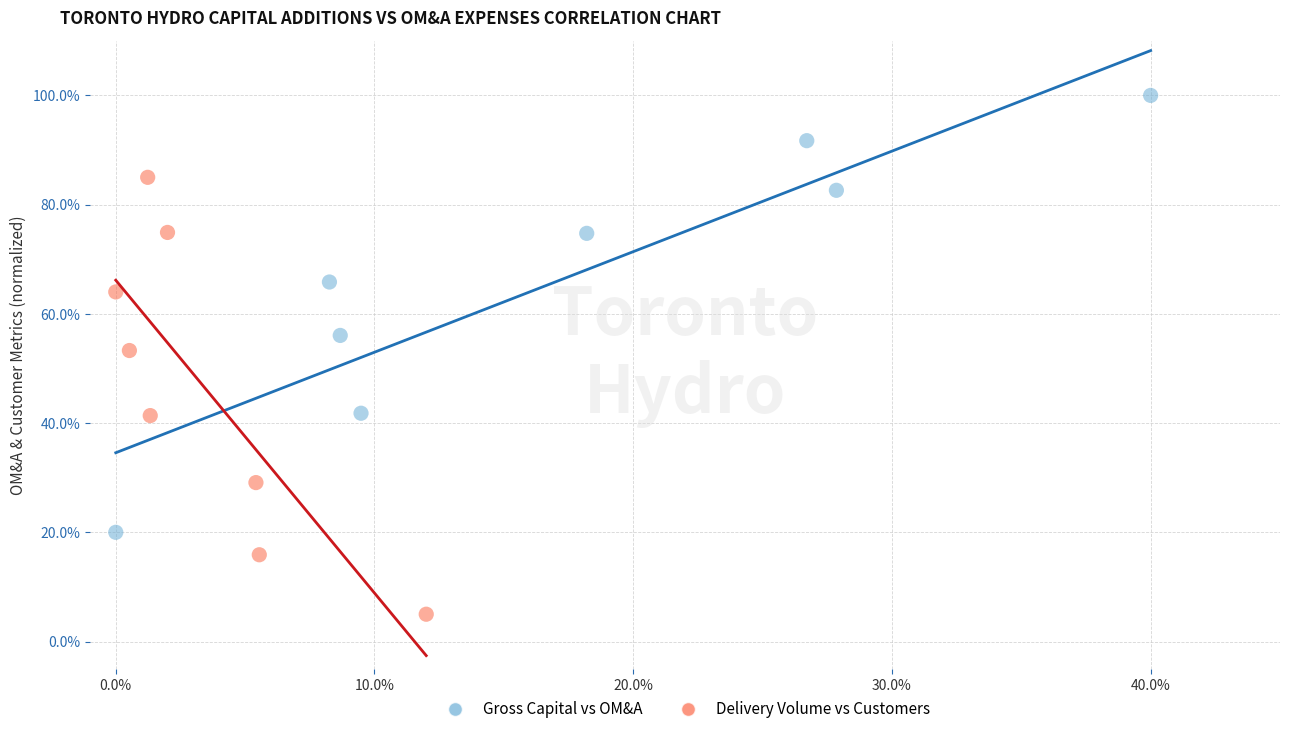

What are all the series names shown in the legend?

Gross Capital vs OM&A, Delivery Volume vs Customers